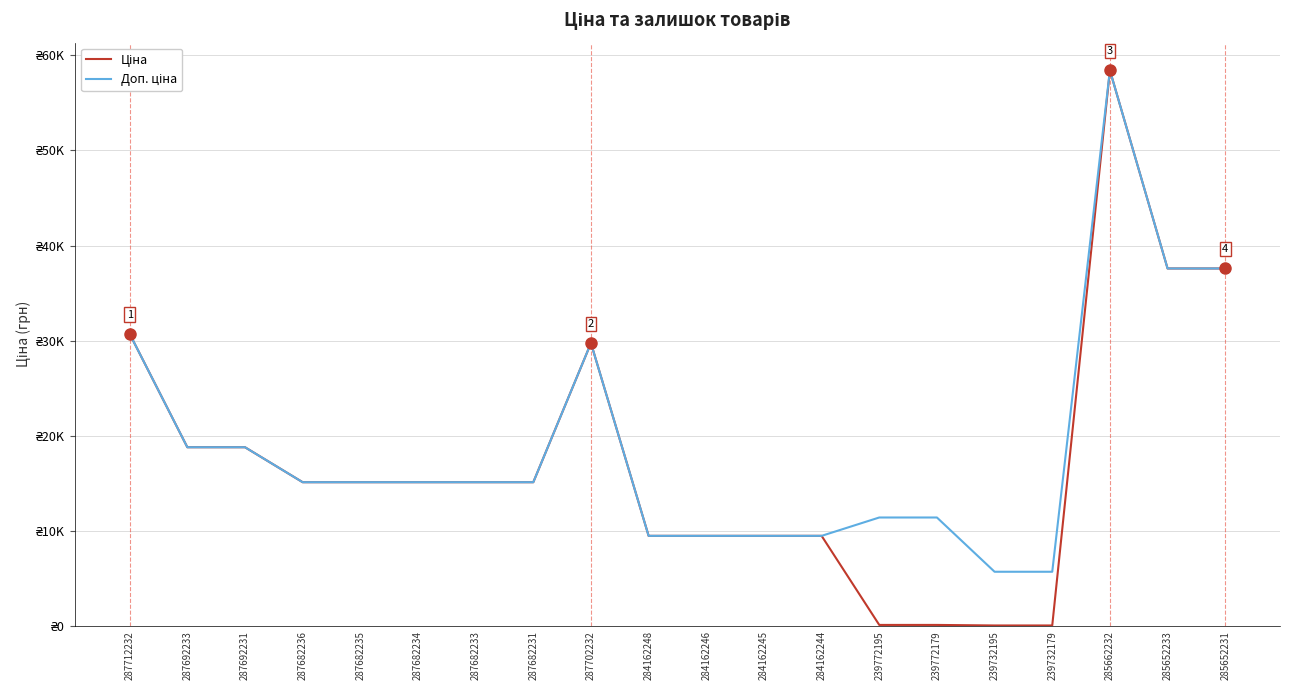

What is the difference between the highest and lowest values at 239732195?

5647.9